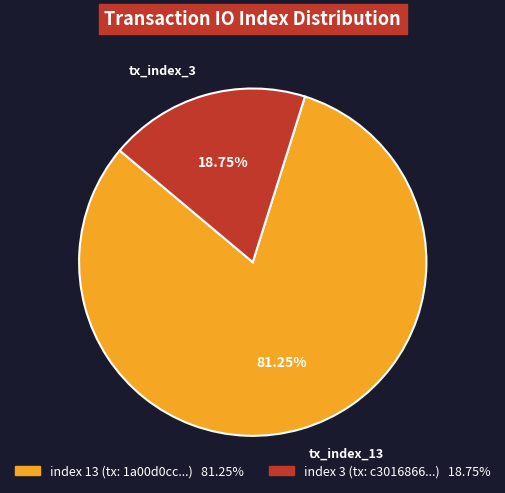

Rank the categories by value from highest to lowest.

index 13 (tx: 1a00d0cc...) 81.25%, index 3 (tx: c3016866...) 18.75%